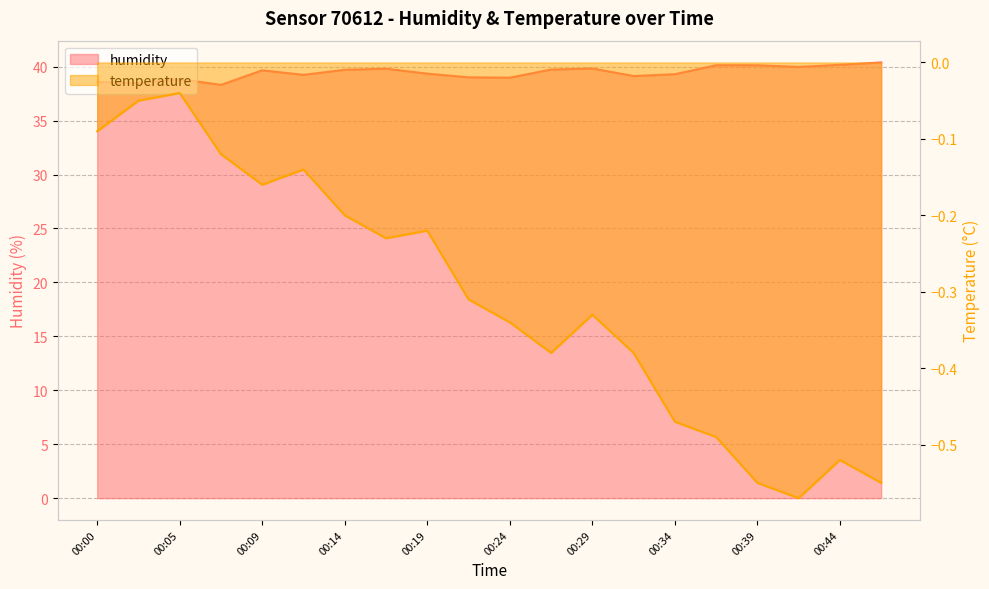

At which label is humidity closest to 39?

00:22